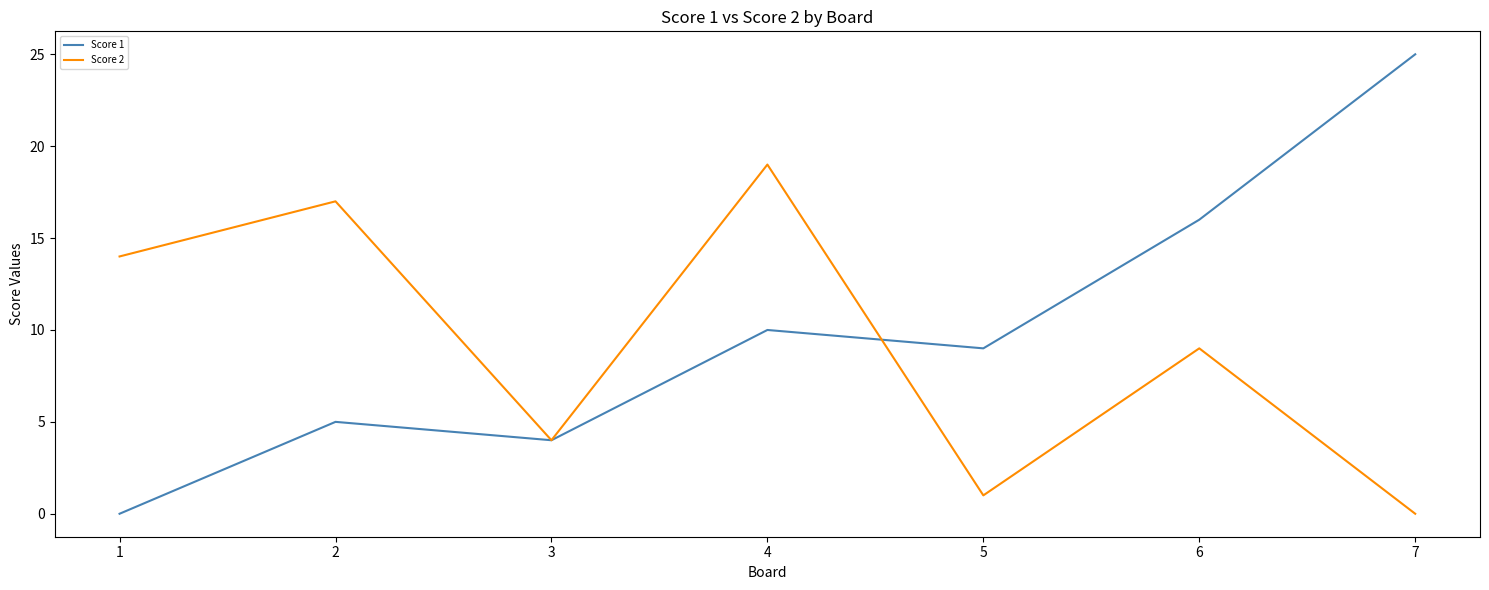

The value of Score 1 at 5 is 9. True or false?

True